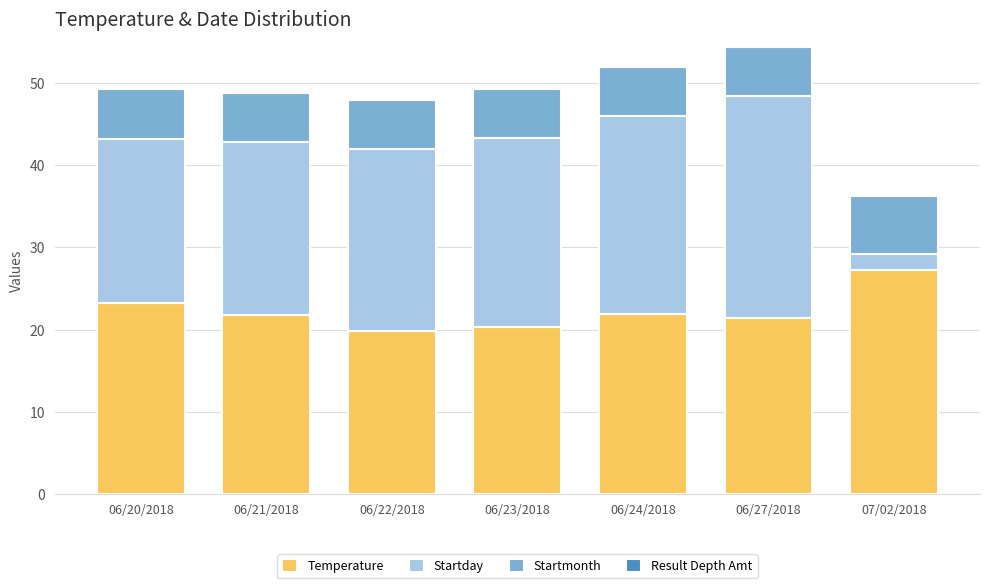

What value does the Temperature series have at 06/27/2018?

21.4